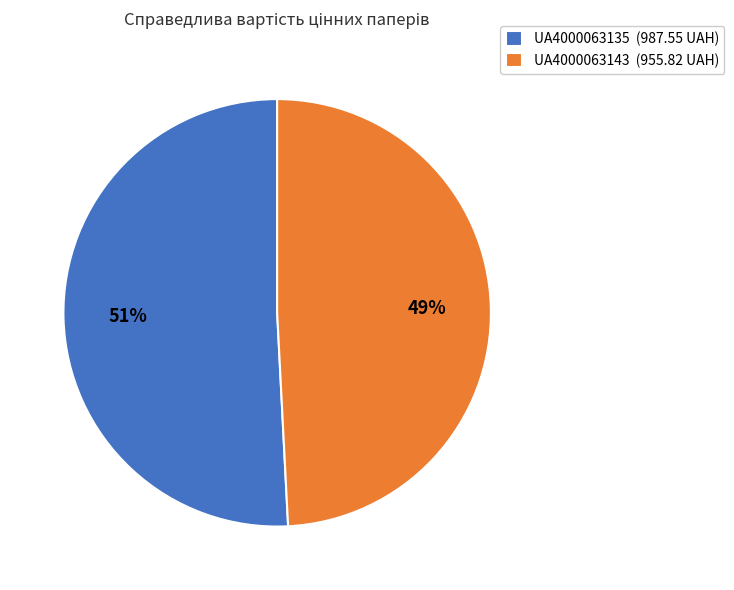

Combined, do UA4000063135 and UA4000063143 account for over 50%?

Yes